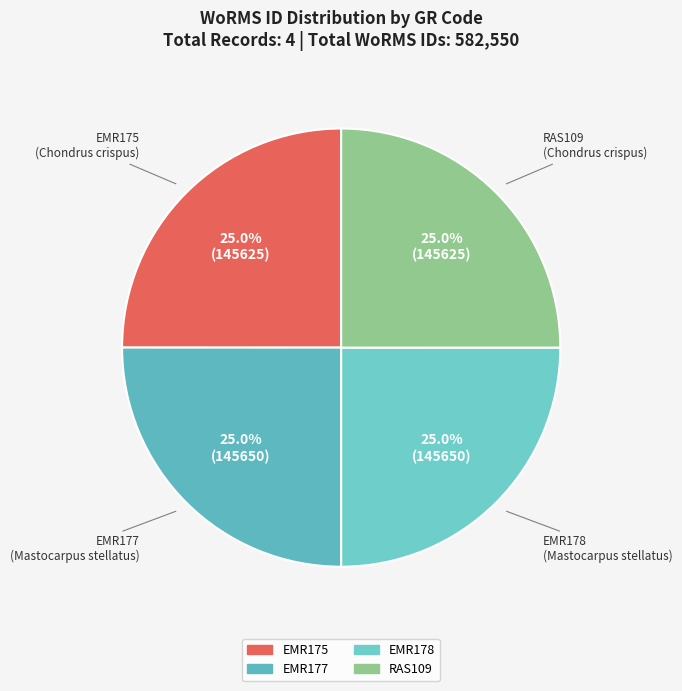

Is it true that EMR177 is 25% of the pie?

True